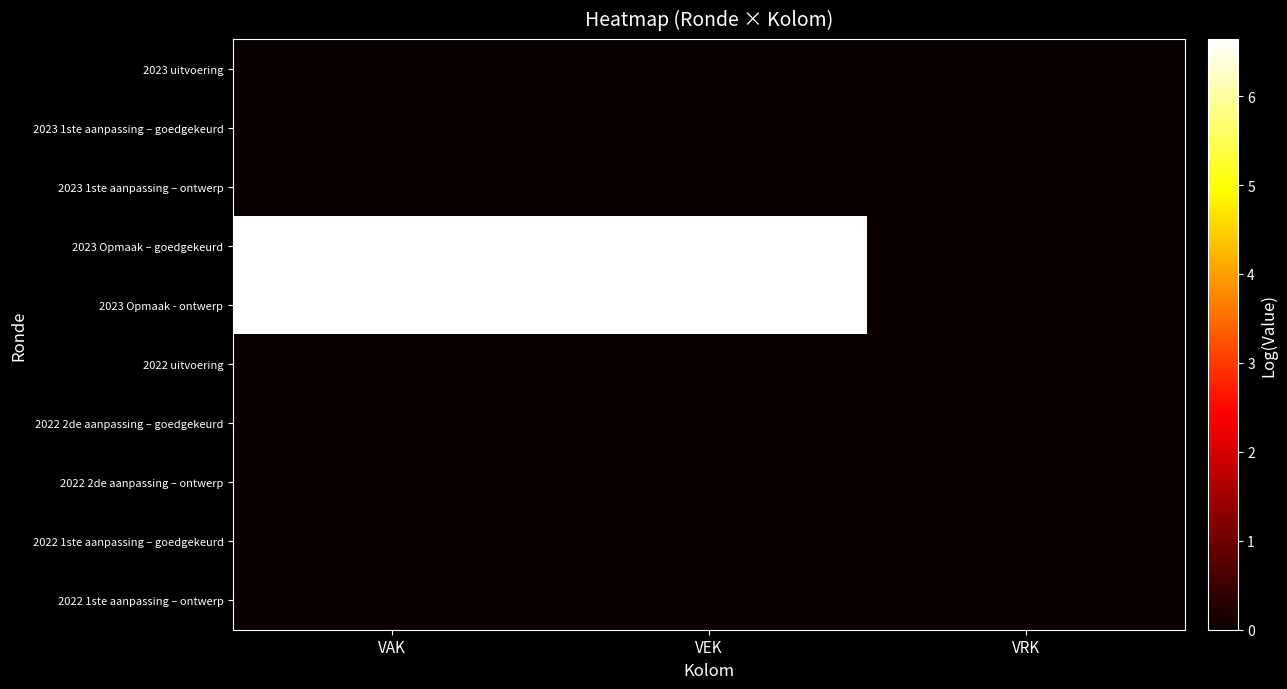

Count the number of categories in the chart.

3